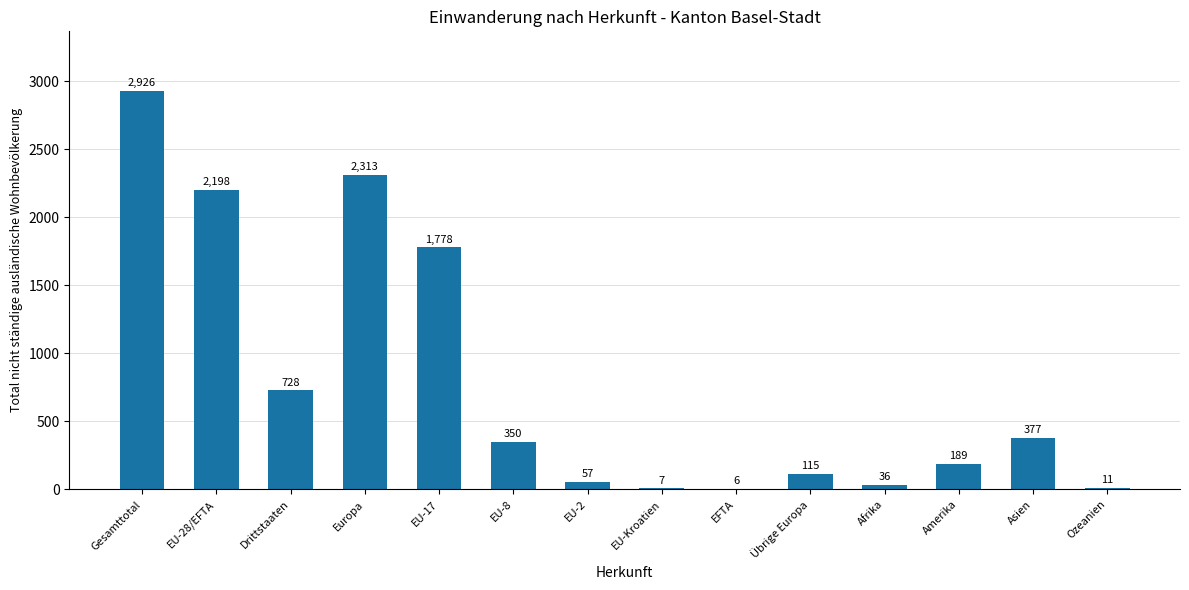

Reading left to right, extract all data points from this chart.

Gesamttotal=2926	EU-28/EFTA=2198	Drittstaaten=728	Europa=2313	EU-17=1778	EU-8=350	EU-2=57	EU-Kroatien=7	EFTA=6	Übrige Europa=115	Afrika=36	Amerika=189	Asien=377	Ozeanien=11